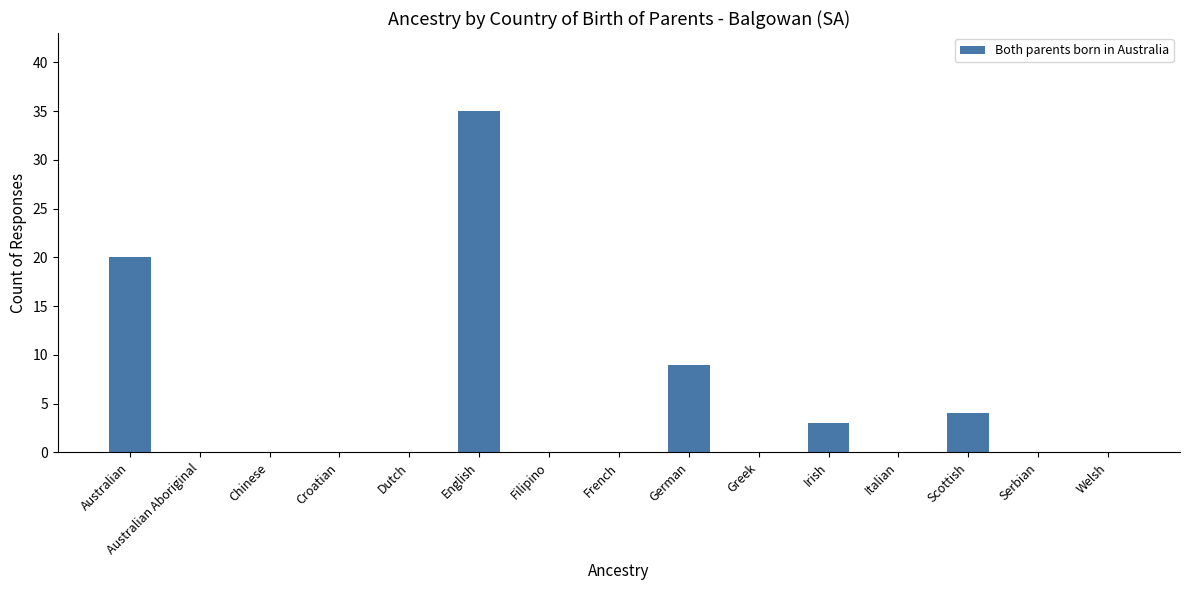

Reading left to right, transcribe all the data shown in this chart.

20	0	0	0	0	35	0	0	9	0	3	0	4	0	0